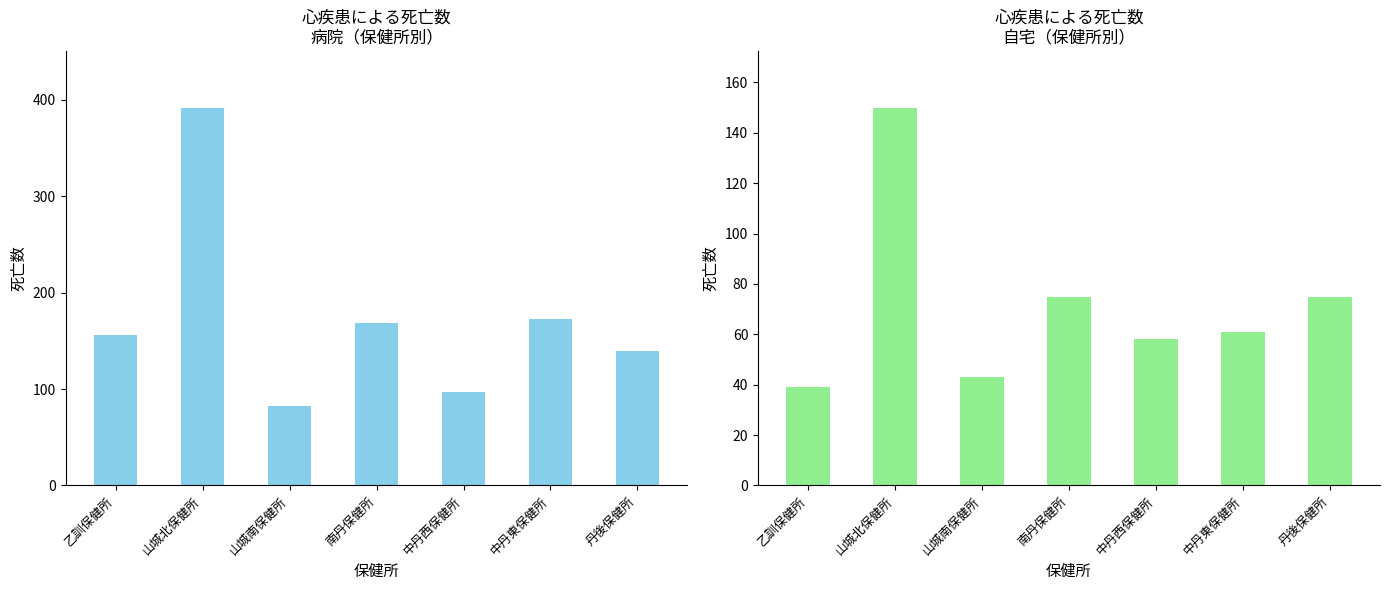

Rank the series by their maximum value, from highest to lowest.

病院, 自宅